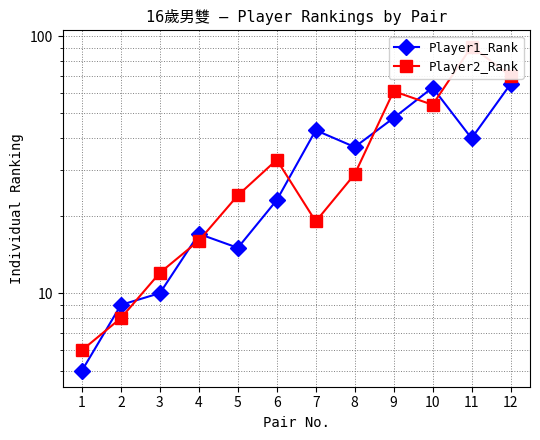

Which series has the widest spread of values?

Player2_Rank